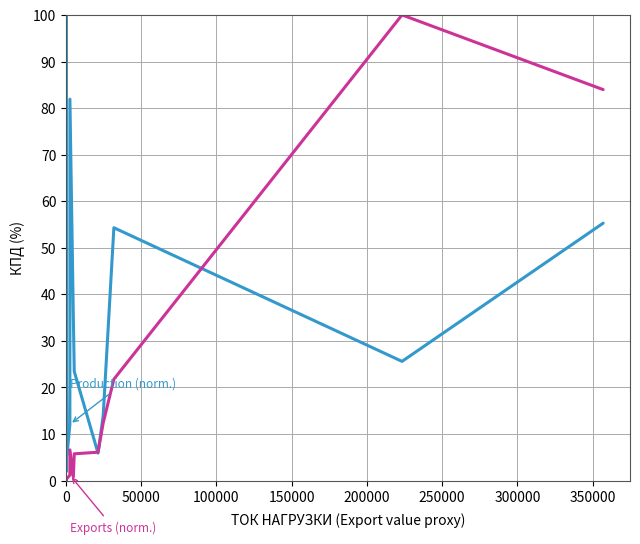

Rank the series by their maximum value, from lowest to highest.

Production (normalized %), Total exports (normalized %)